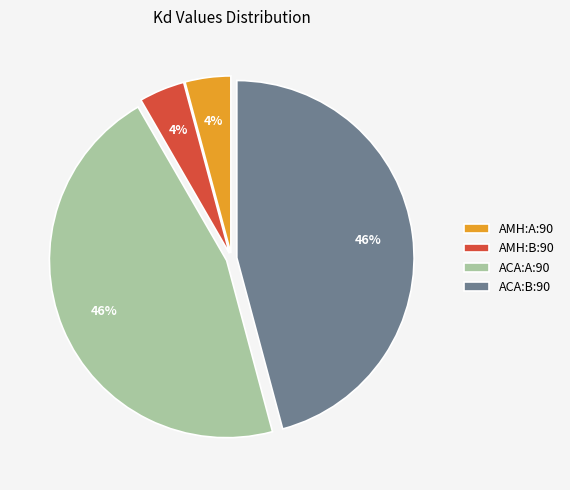

Is it true that ACA:B:90 is 46% of the pie?

True